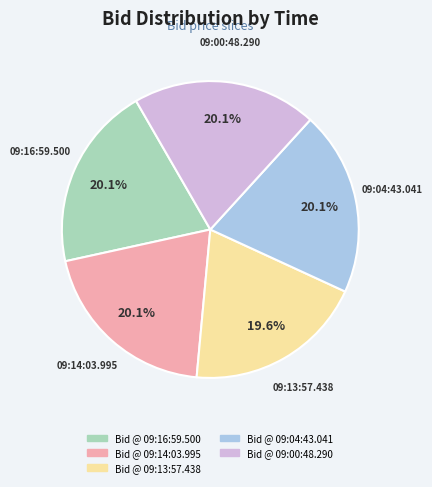

How many segments does this pie chart have?

5